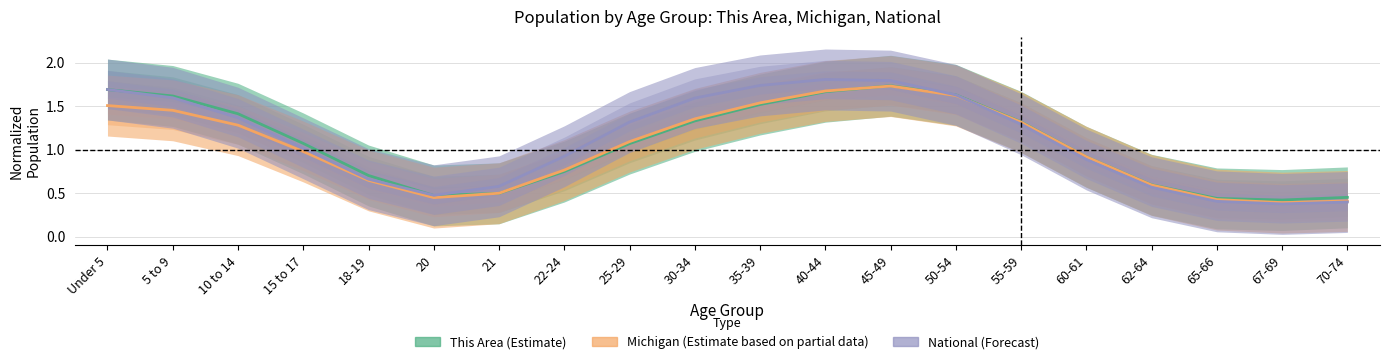

At which category does Michigan (Estimate based on partial data) reach its first local peak?

45-49